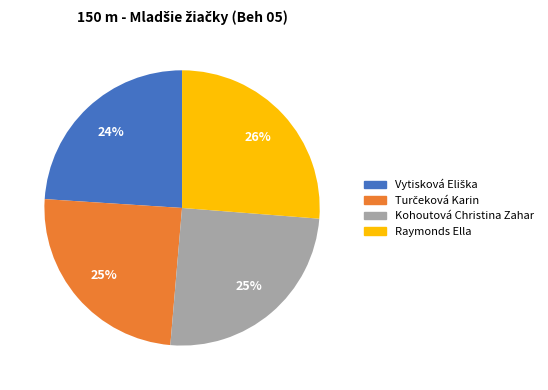

The Kohoutová Christina Zahar slice represents 25% of the pie. True or false?

True